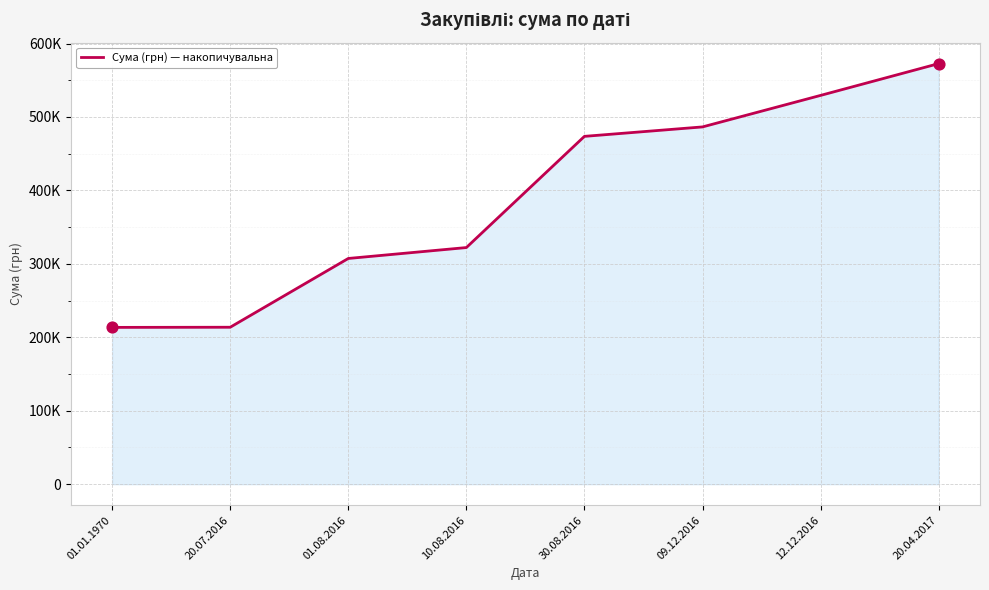

What is the ratio of the value at 12.12.2016 to the value at 30.08.2016?

1.1